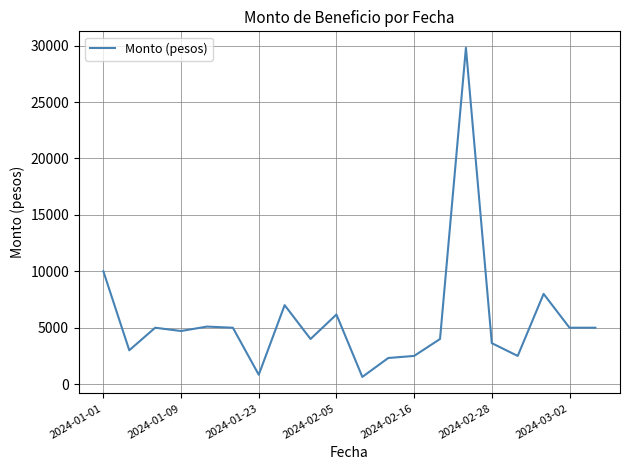

What is the difference between the maximum and minimum values?

29173.8